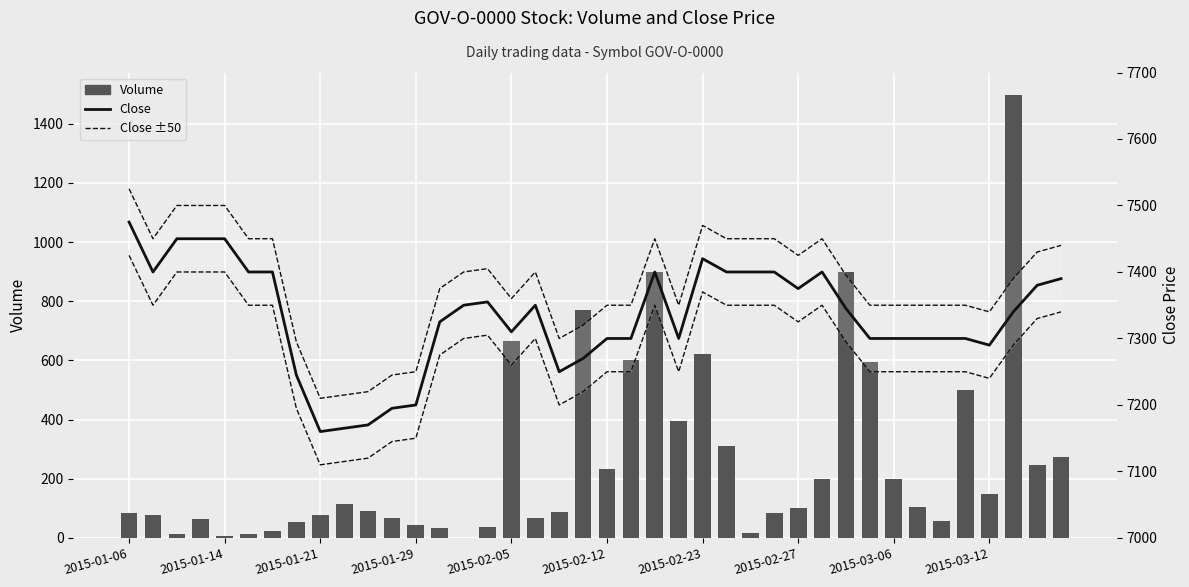

True or false: Close has a value of 2669 at 2015-01-21.

False